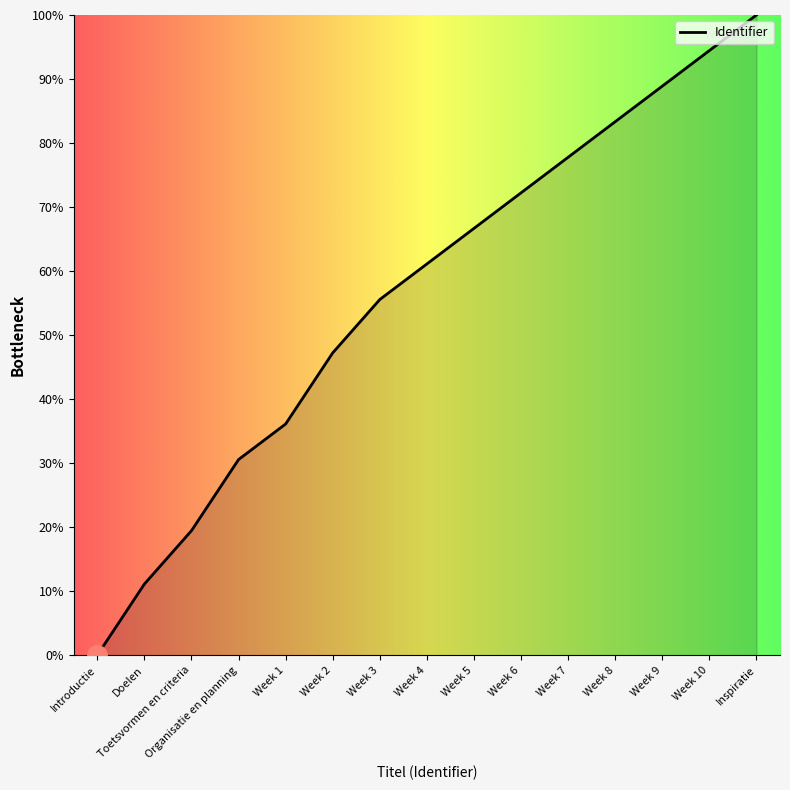

Reading left to right, list all the values displayed in this chart.

0.0	11.1	19.4	30.6	36.1	47.2	55.6	61.1	66.7	72.2	77.8	83.3	88.9	94.4	100.0